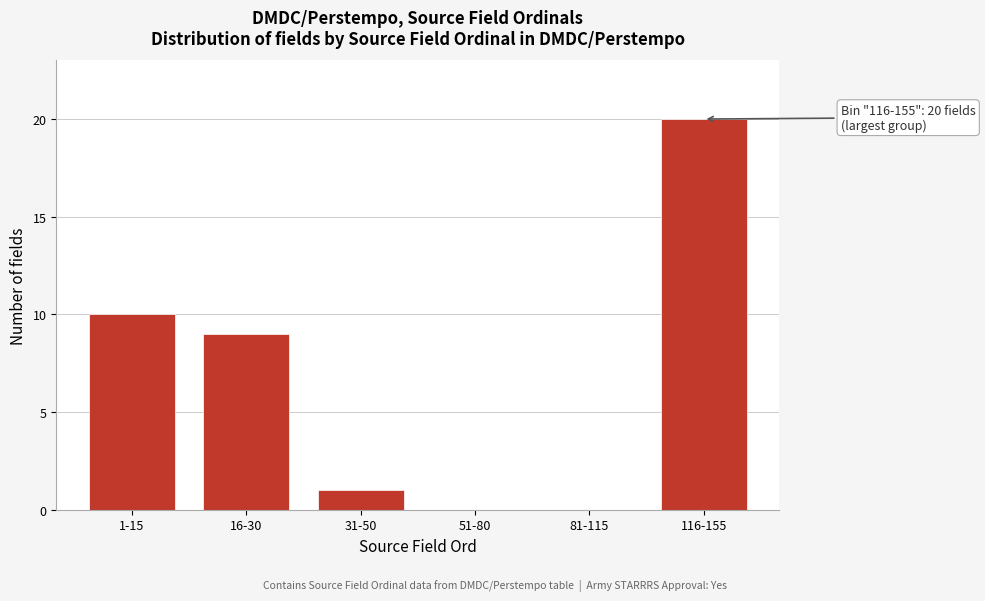

Reading left to right, extract all data points from this chart.

1-15=10	16-30=9	31-50=1	51-80=0	81-115=0	116-155=20